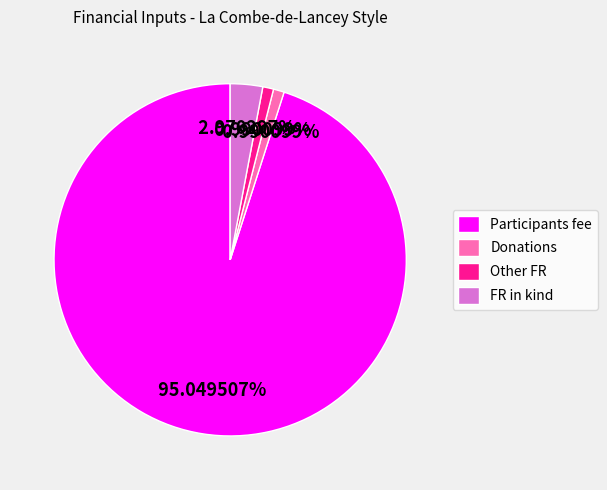

Does Donations represent more than half of the total?

No